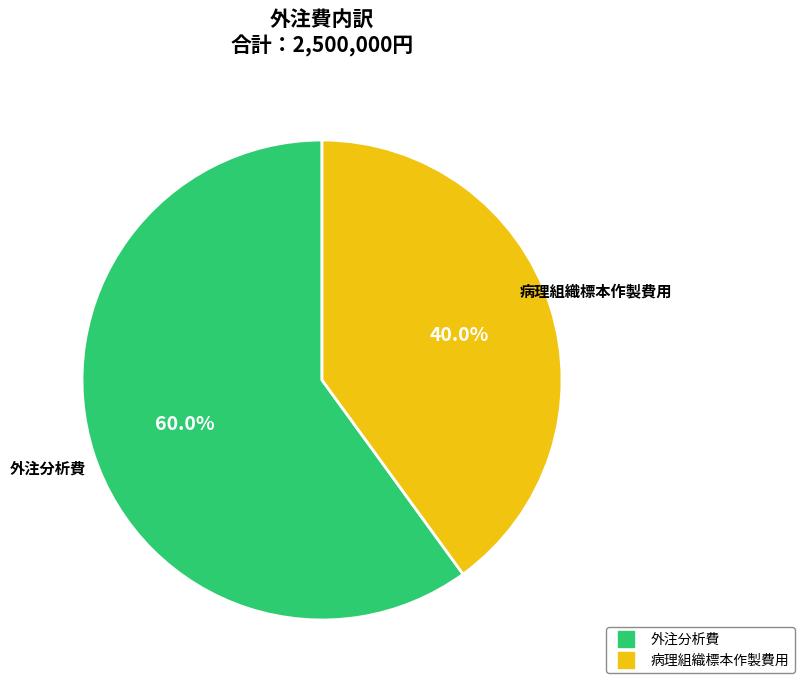

To the nearest percent, what is the average slice percentage?

50%